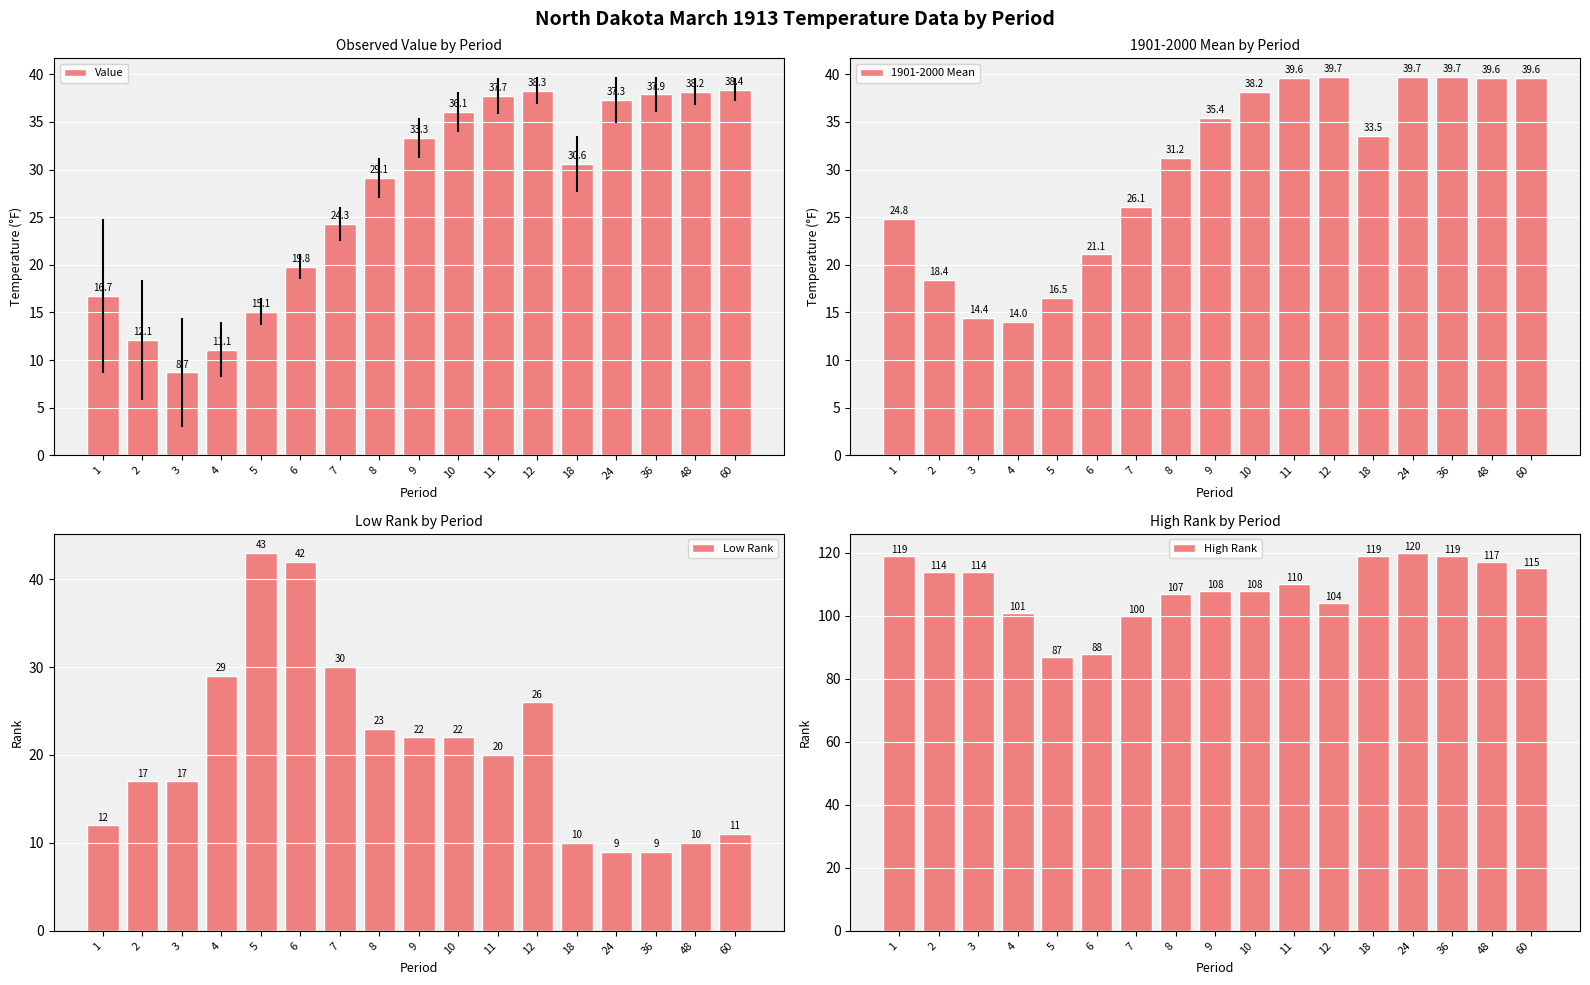

Between 24 and 3, which is larger?

24